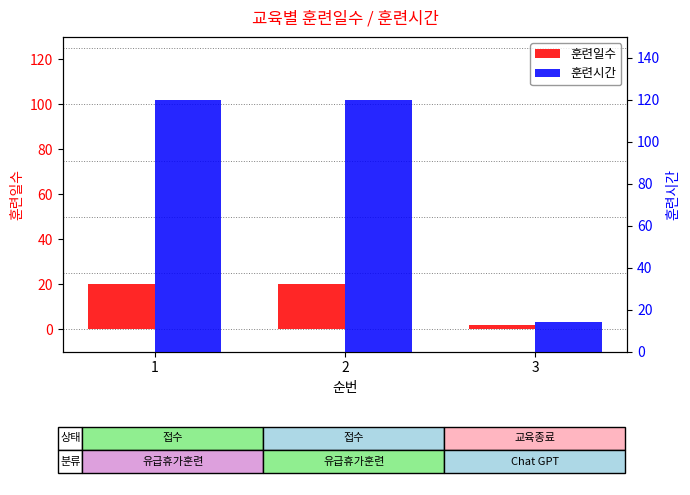

What is the value of the 훈련일수 bar at the 1st from the left?

20